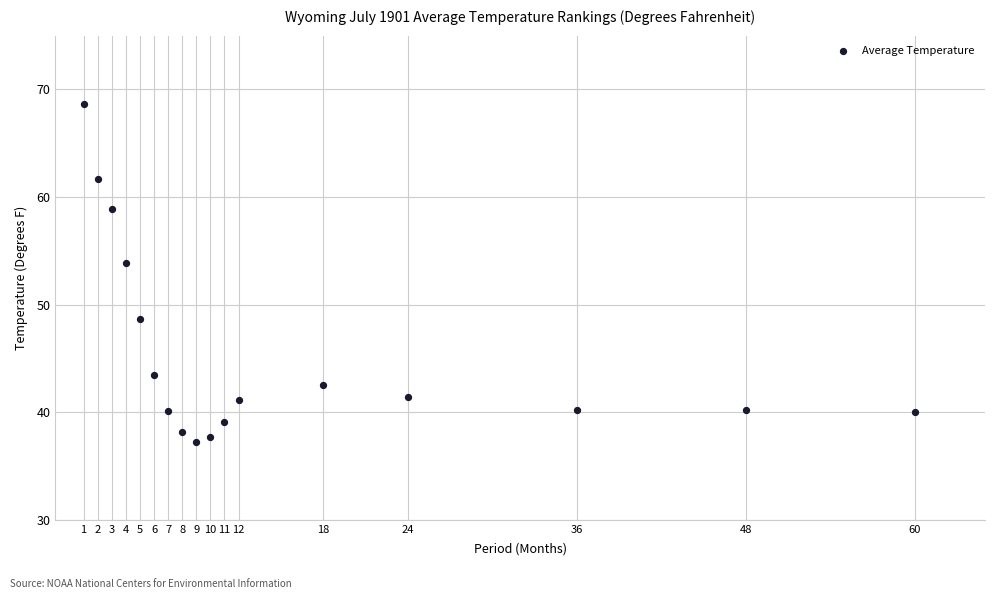

What Y value in the scatter plot is closest to 52?

53.9